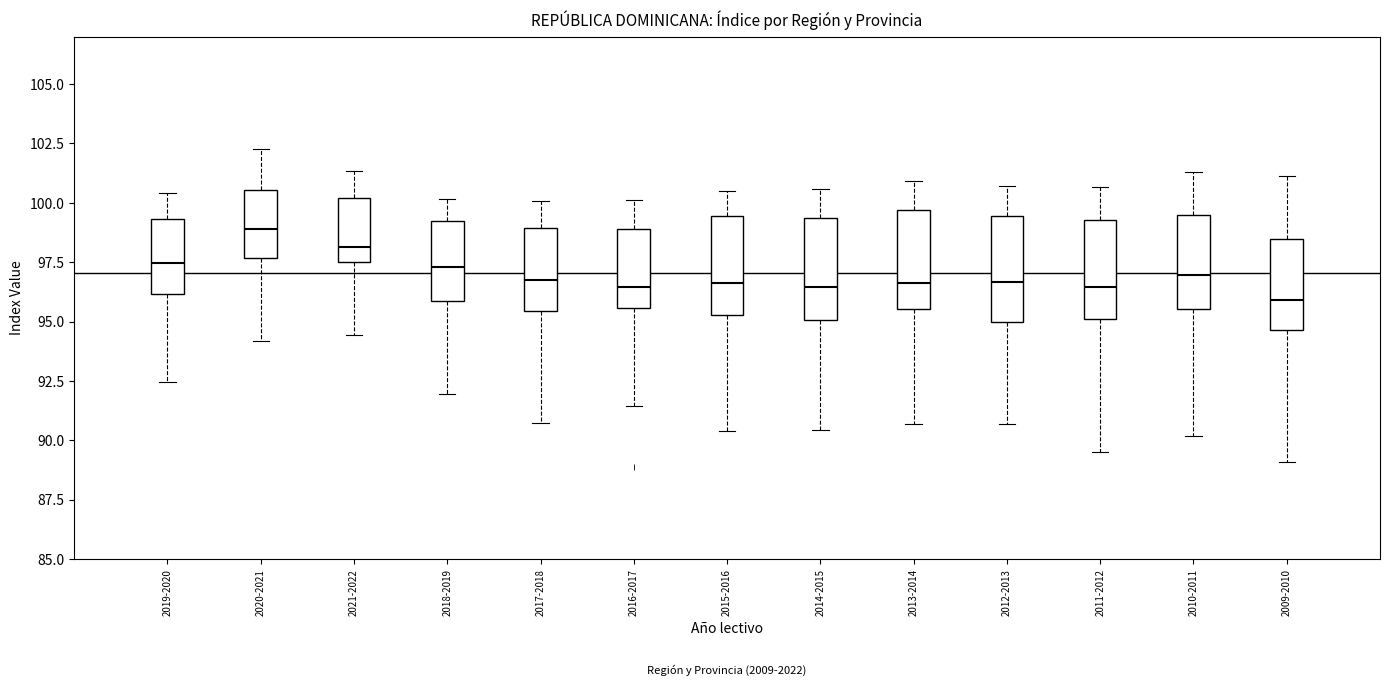

Reading left to right, transcribe this box plot: for each box, give where its median line is, the range the box spans, and where its two whiskers end, as read against the y-axis. The values are not printed on the chart, so give them approximately, as read against the axis.

2019-2020: median 97.5, box 96.0 to 99.5, whiskers 92.5 to 100.5
2020-2021: median 99.0, box 97.5 to 100.5, whiskers 94.0 to 102.5
2021-2022: median 98.0, box 97.5 to 100.0, whiskers 94.5 to 101.5
2018-2019: median 97.5, box 96.0 to 99.0, whiskers 92.0 to 100.0
2017-2018: median 96.5, box 95.5 to 99.0, whiskers 90.5 to 100.0
2016-2017: median 96.5, box 95.5 to 99.0, whiskers 91.5 to 100.0
2015-2016: median 96.5, box 95.5 to 99.5, whiskers 90.5 to 100.5
2014-2015: median 96.5, box 95.0 to 99.5, whiskers 90.5 to 100.5
2013-2014: median 96.5, box 95.5 to 99.5, whiskers 90.5 to 101.0
2012-2013: median 96.5, box 95.0 to 99.5, whiskers 90.5 to 100.5
2011-2012: median 96.5, box 95.0 to 99.5, whiskers 89.5 to 100.5
2010-2011: median 97.0, box 95.5 to 99.5, whiskers 90.0 to 101.5
2009-2010: median 96.0, box 94.5 to 98.5, whiskers 89.0 to 101.0